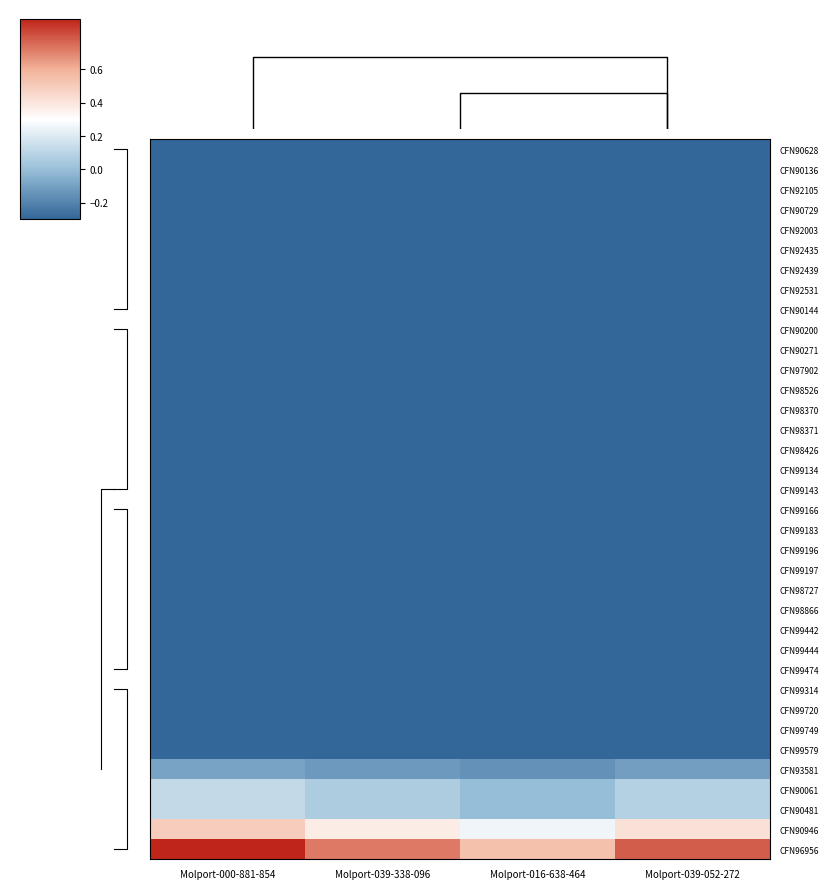

At which category is the sum across all series the highest?

Molport-000-881-854